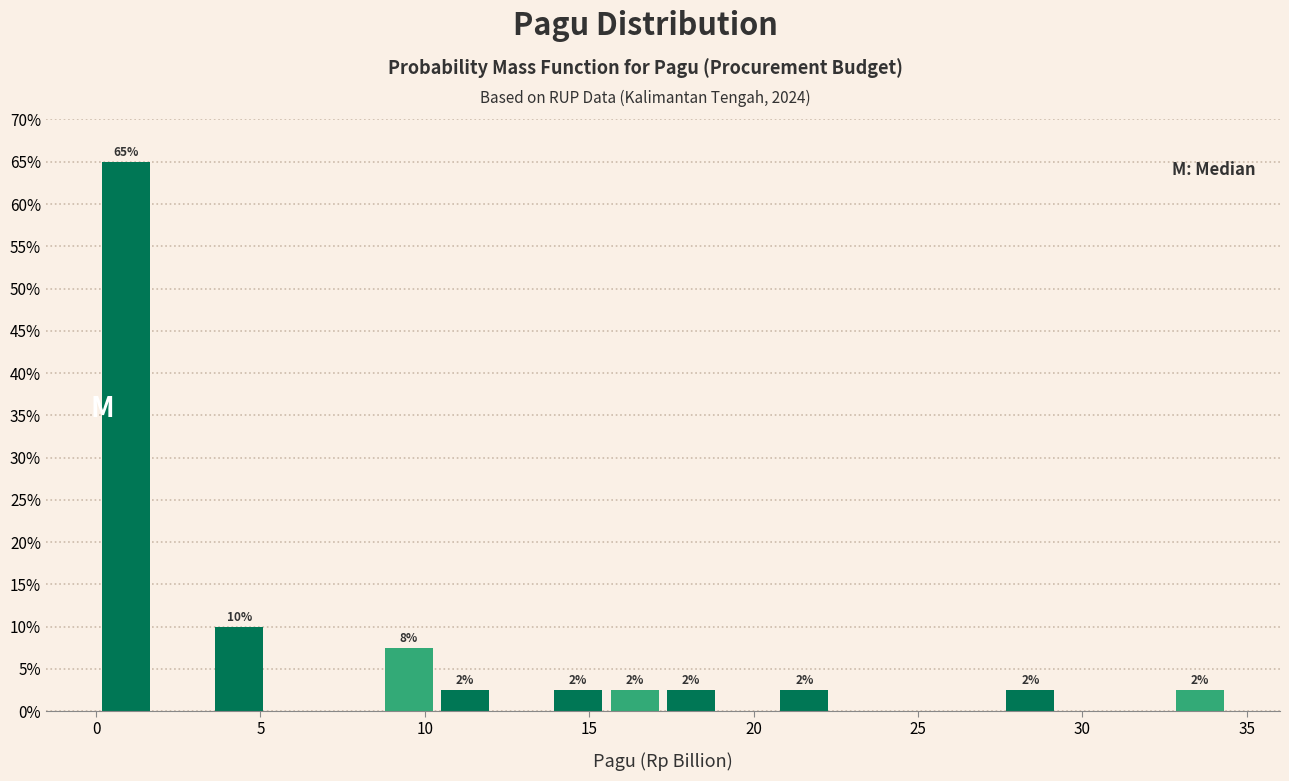

Around what value on the x-axis is the tallest bar? Give the approximate position of its centre, as read against the axis.

1.0